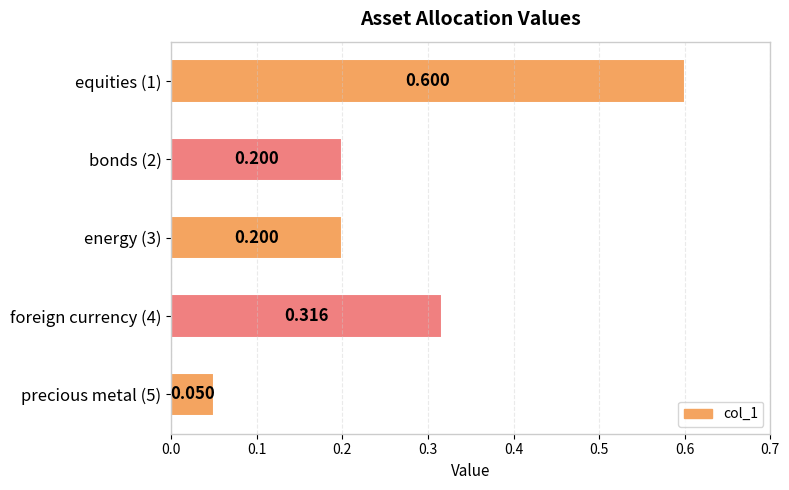

How many bars are there in total?

5